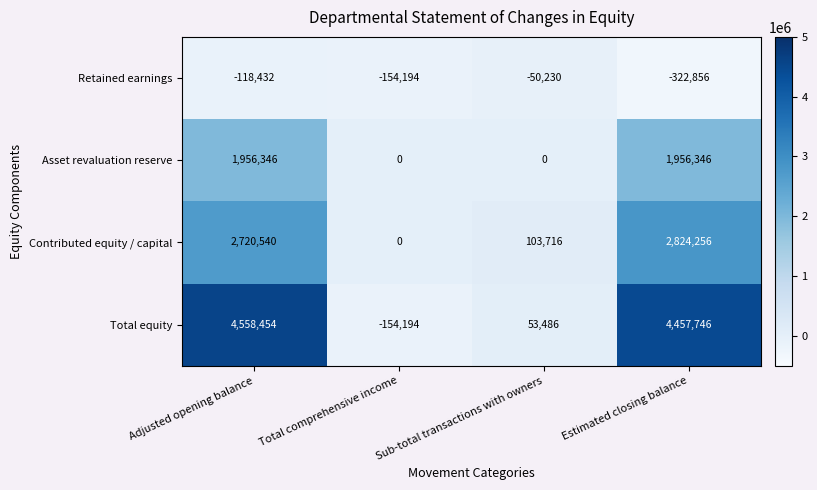

Which label corresponds to the smallest value in the chart?

Estimated closing balance